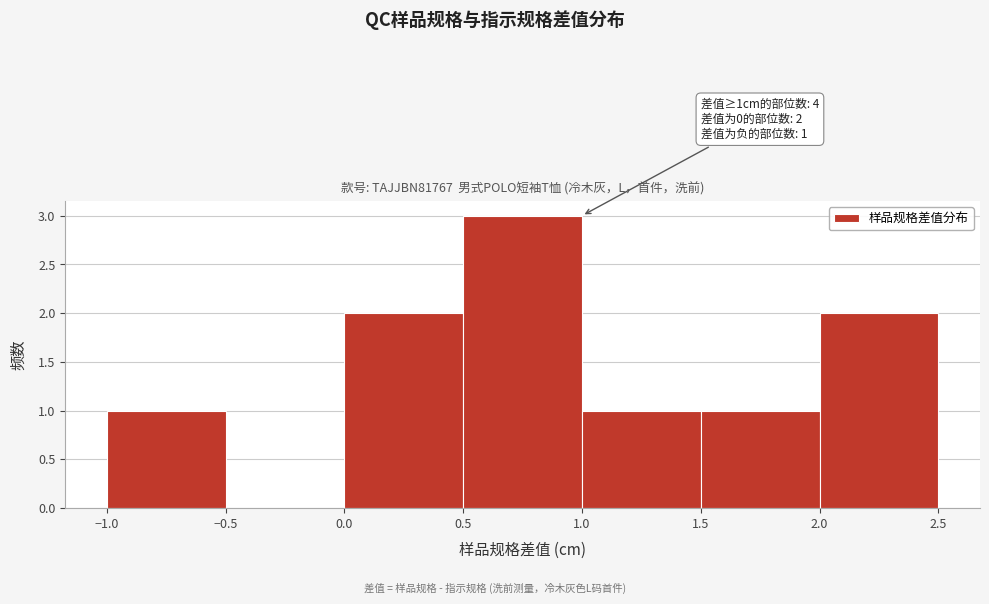

Which range on the x-axis has the tallest bar?

0.5 to 1.0